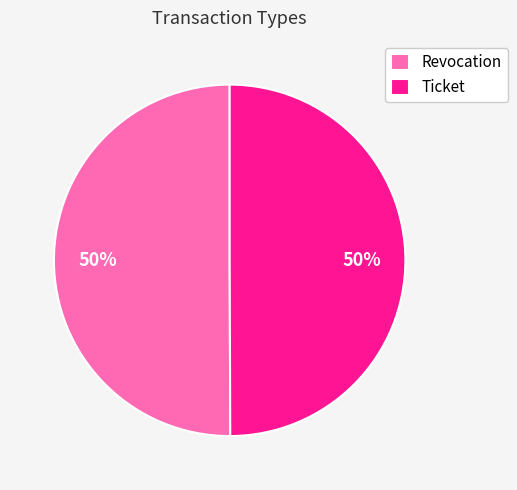

To the nearest percent, what percentage of the pie is Revocation?

50%